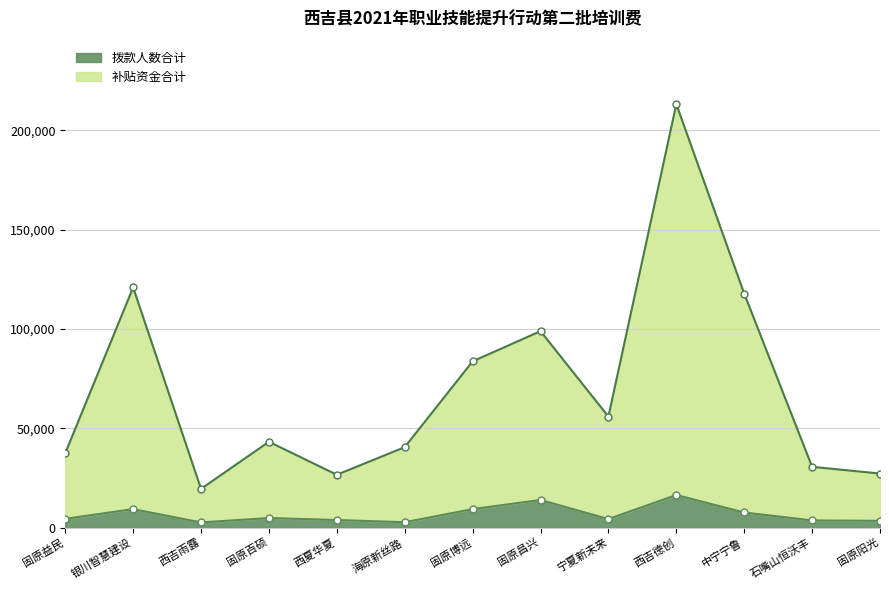

How many data points in 补贴资金合计 are above 43200?

6